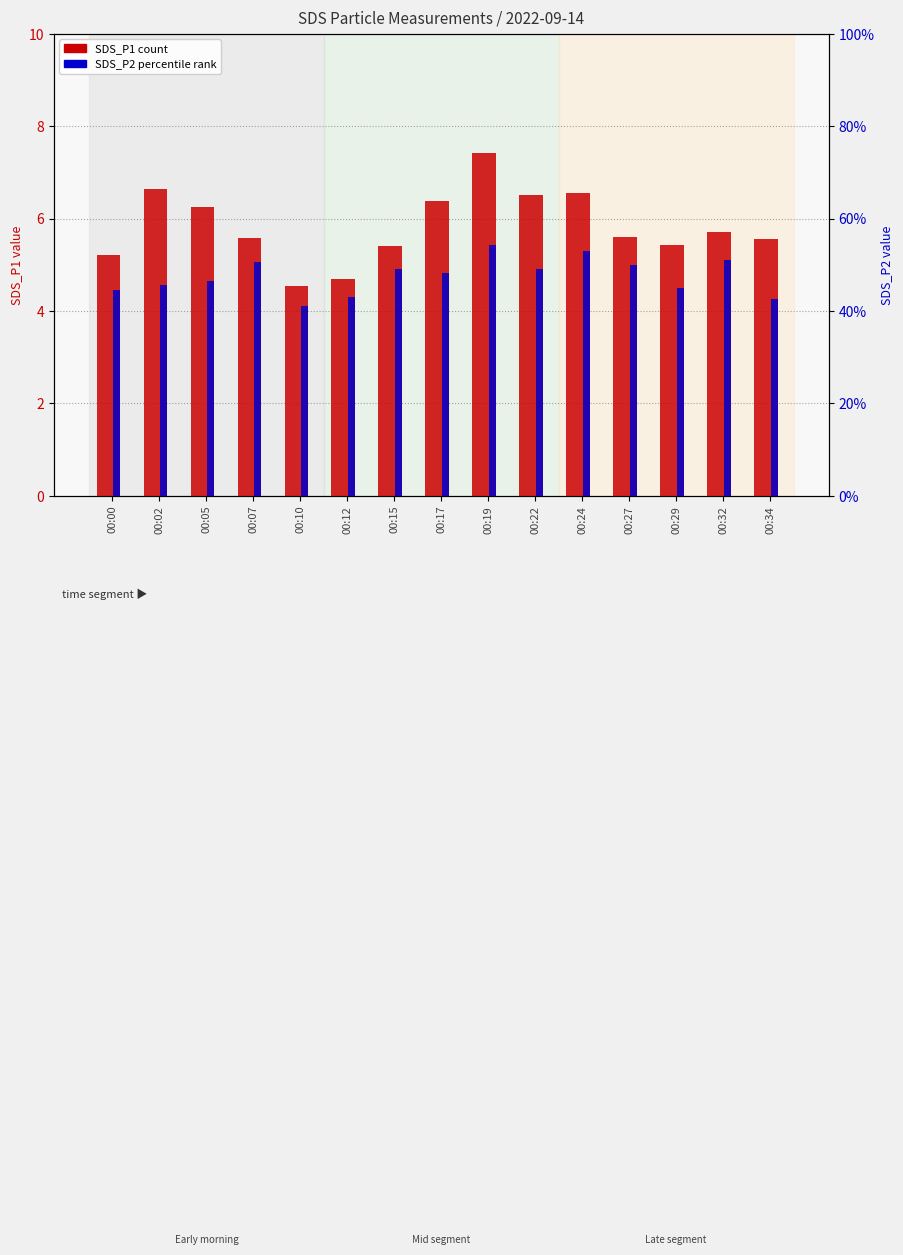

The value of SDS_P2 at 00:17 is 16.5. True or false?

False